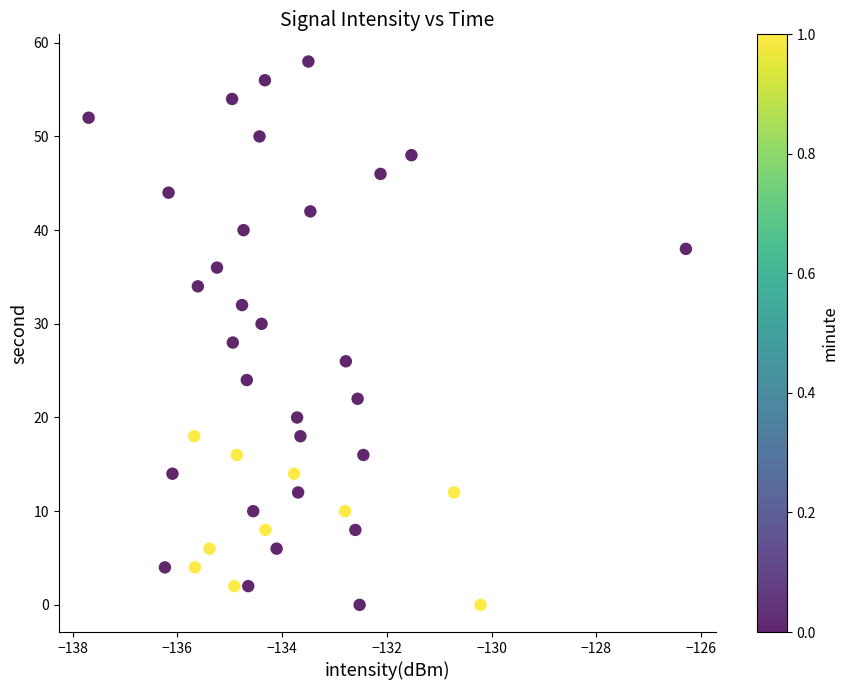

What is the range of Y values (max minus min)?

58